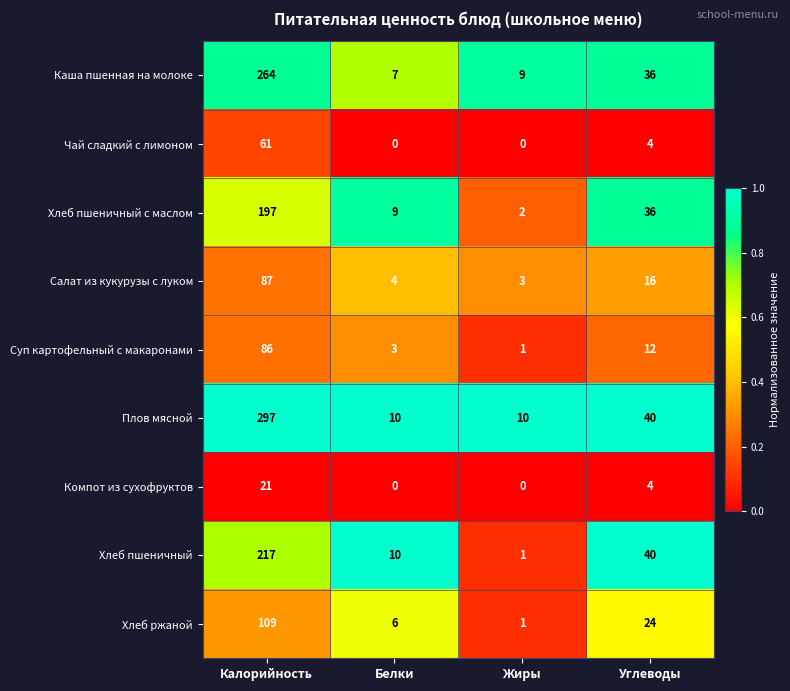

Rank the categories by Суп картофельный с макаронами value from highest to lowest.

Калорийность, Углеводы, Белки, Жиры